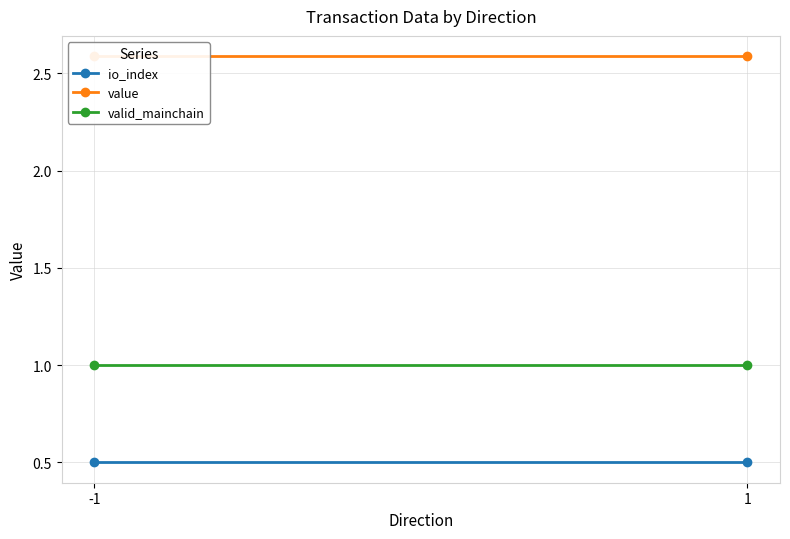

What is the minimum value shown in the chart?

0.5